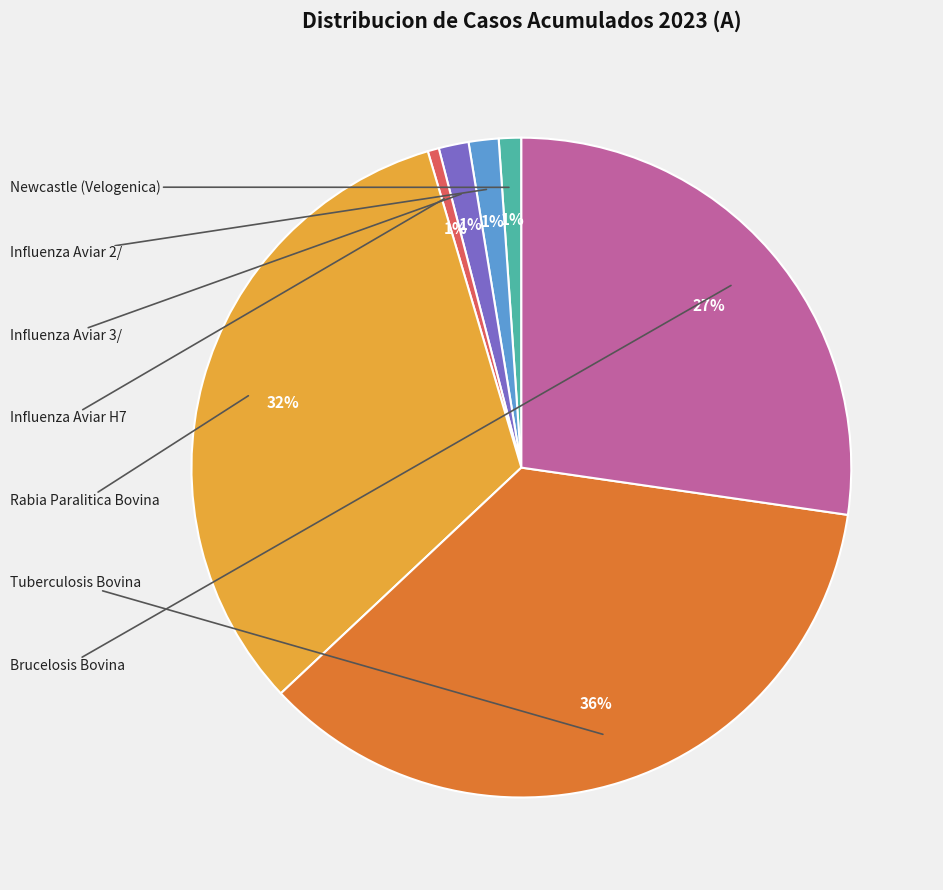

To the nearest percent, what is the average slice percentage?

14%